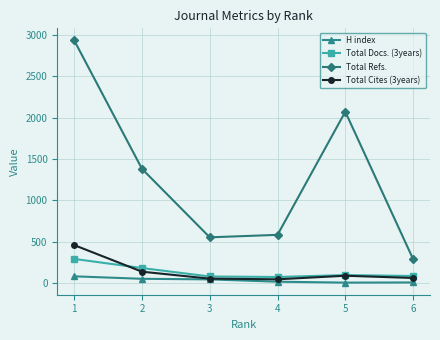

Is this an area chart (filled region under the line)?

No